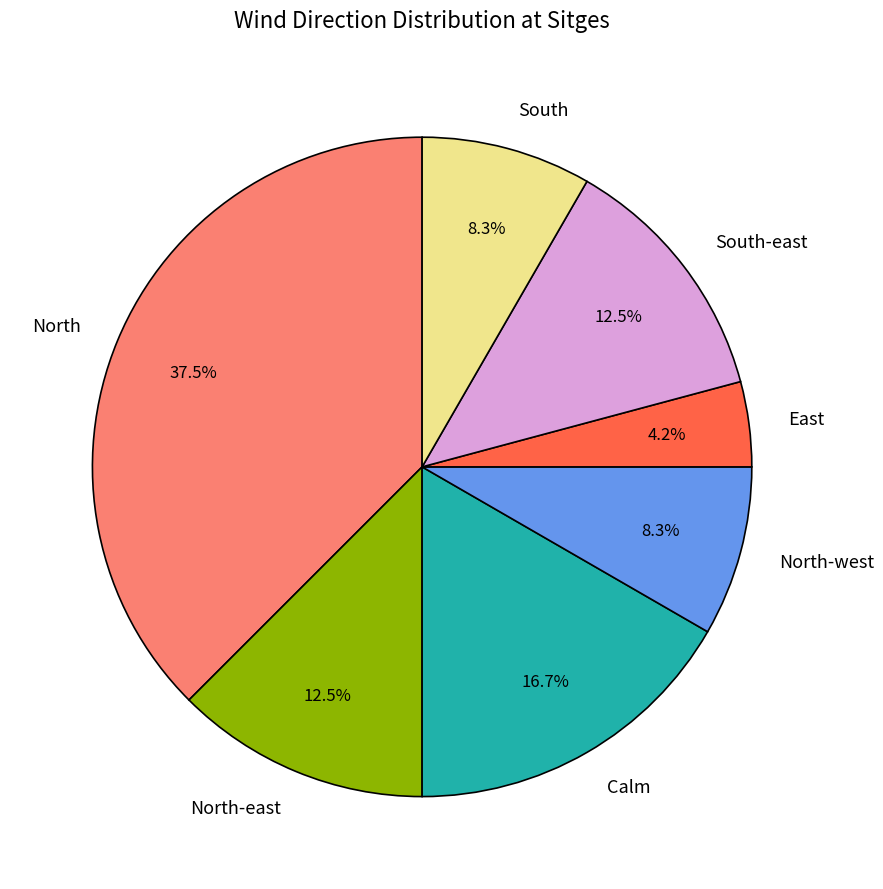

How much of the chart is everything except Calm?

83.3%